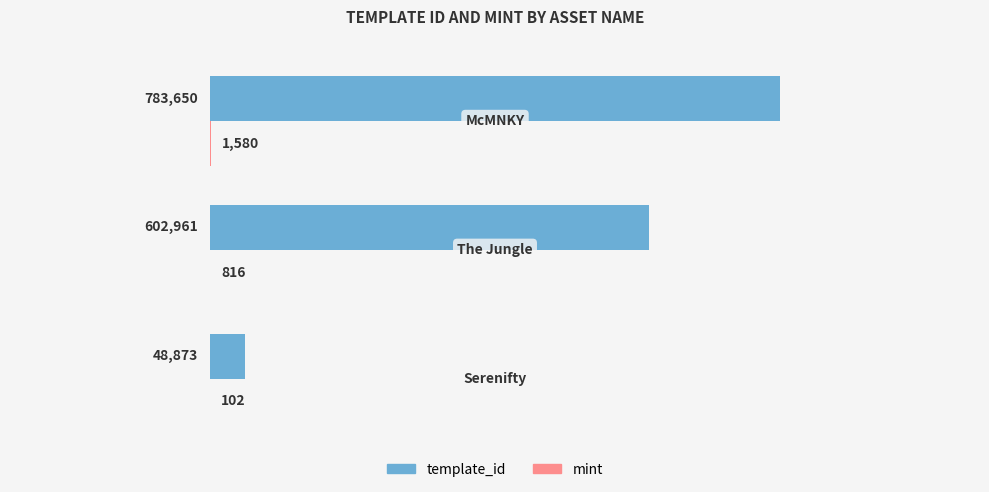

What is the maximum value for template_id?

783650